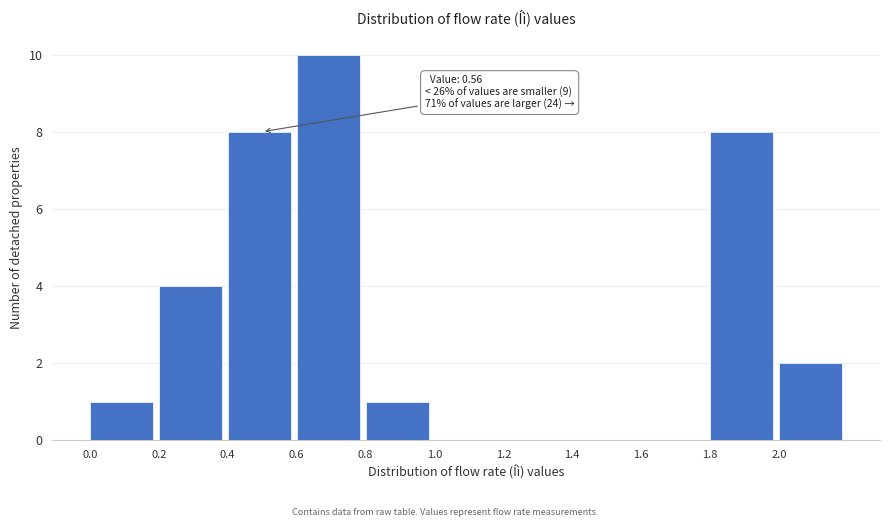

Which range on the x-axis has the tallest bar?

0.6 to 0.8